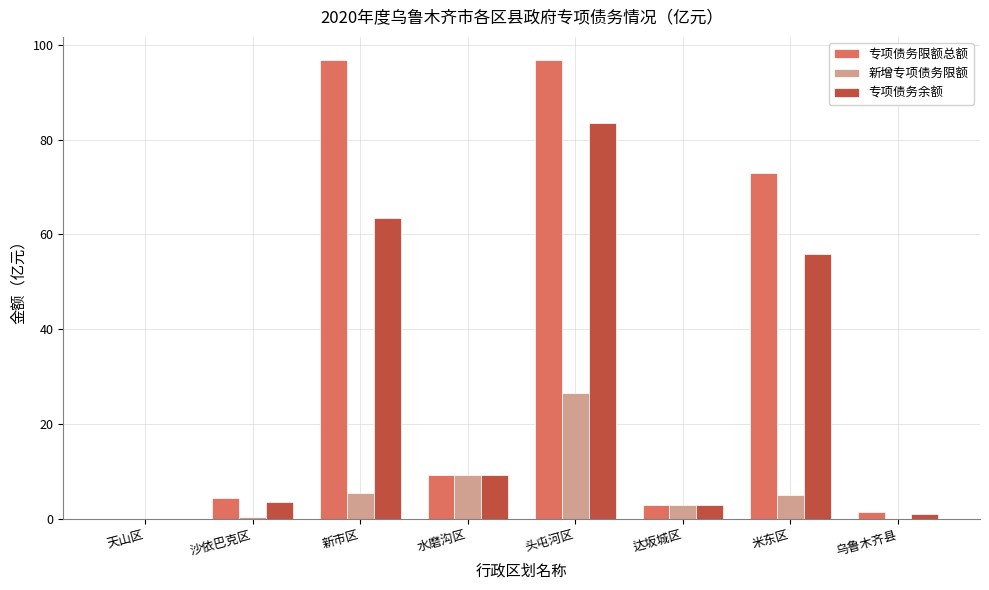

What is the maximum value shown in the chart?

96.8